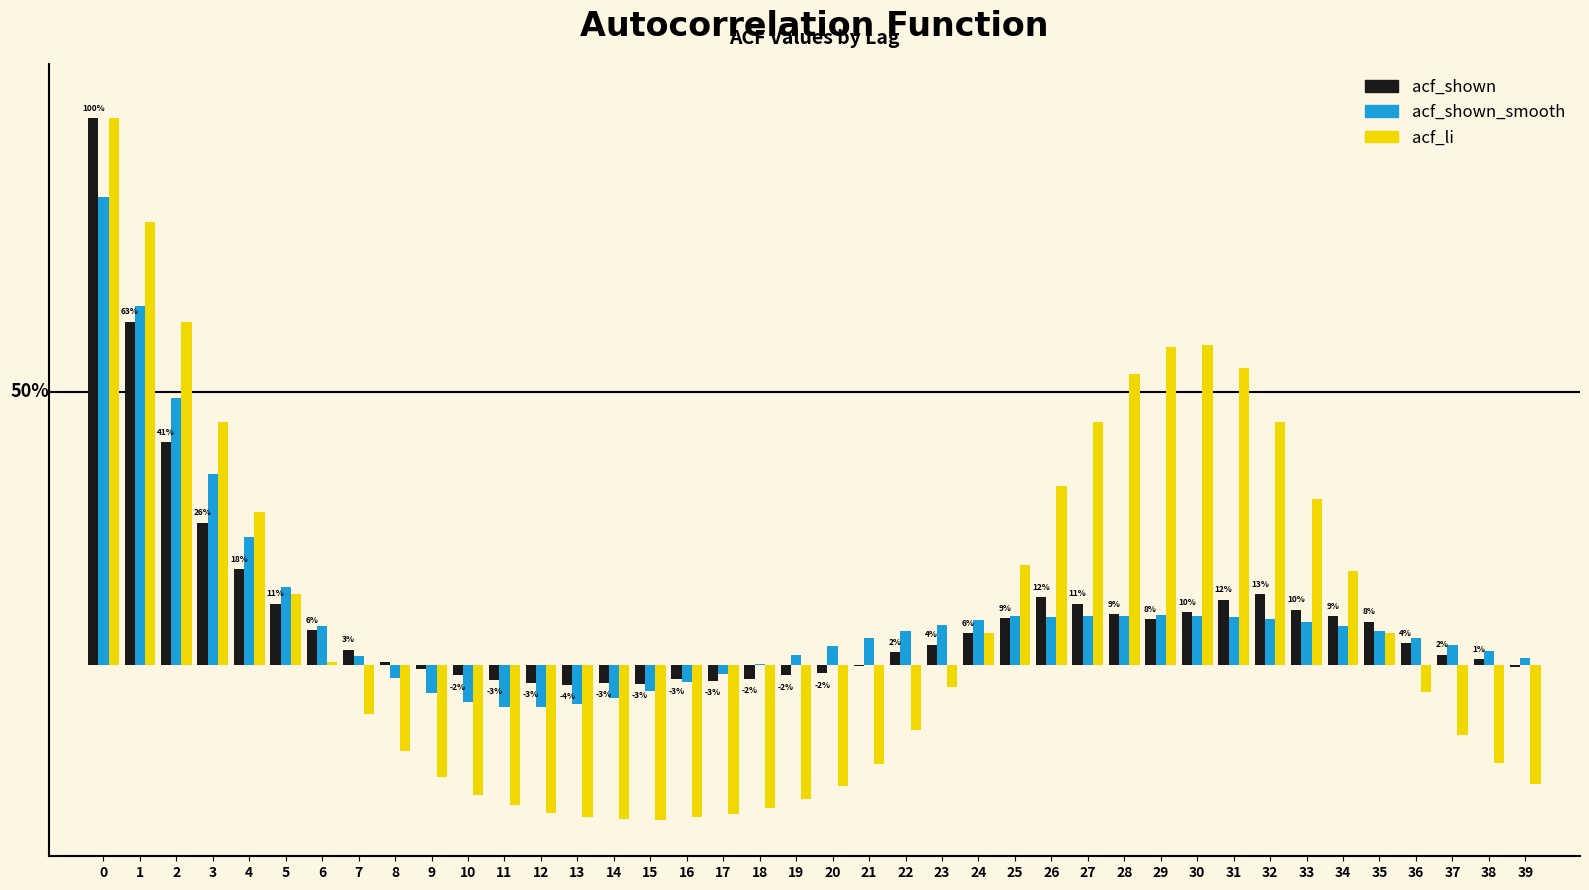

What are all the series names shown in the legend?

acf_shown, acf_shown_smooth, acf_li